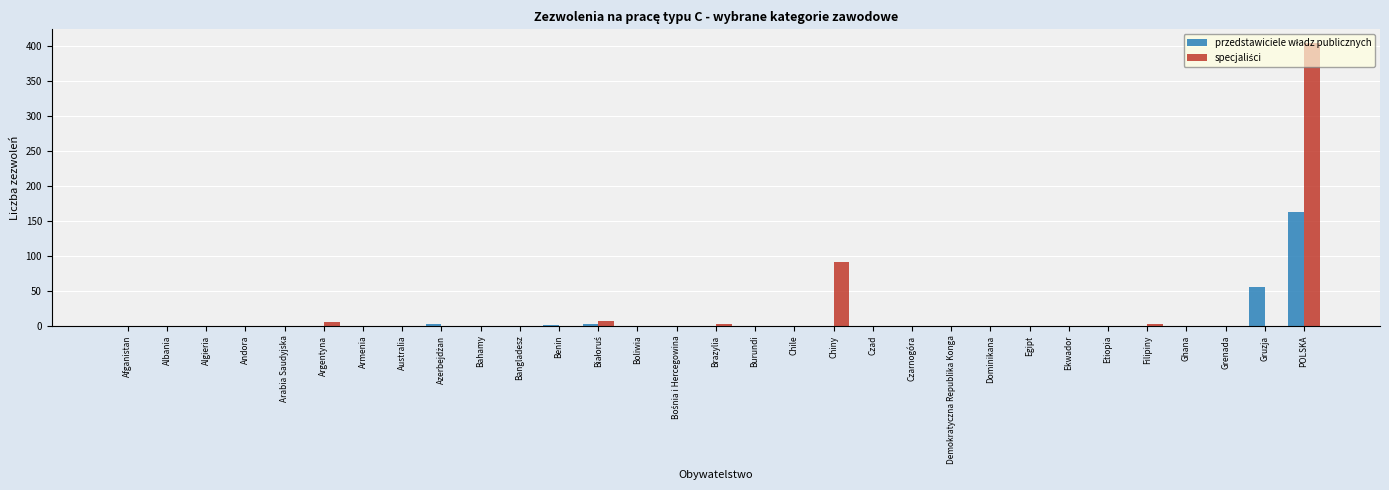

At which category is the sum across all series the highest?

POLSKA